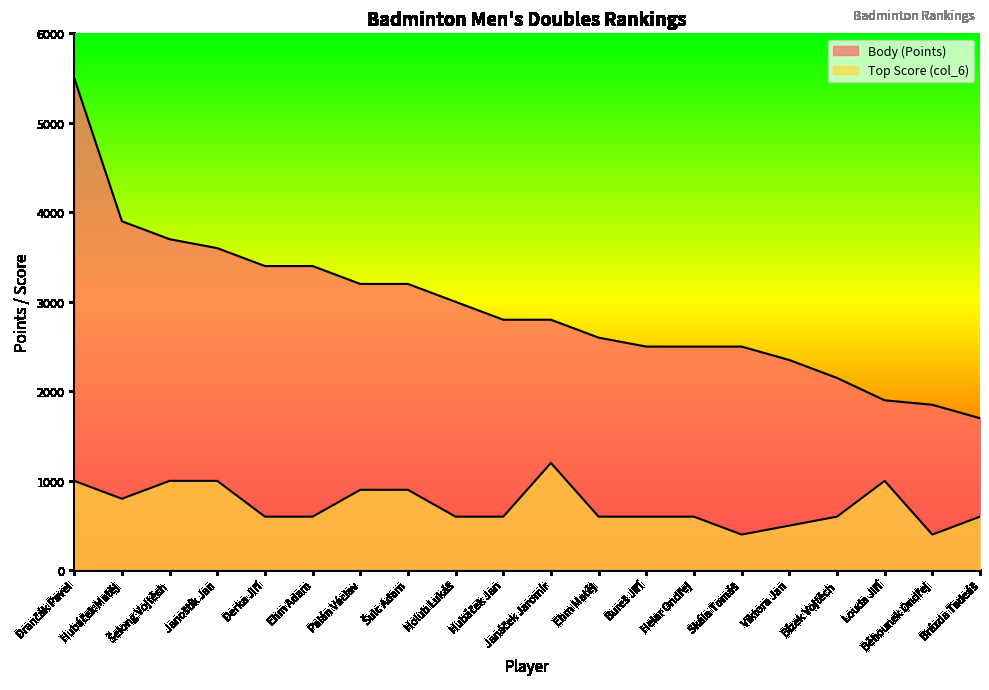

Count the Top Score (col_6) values in the range 600 to 1000.

16